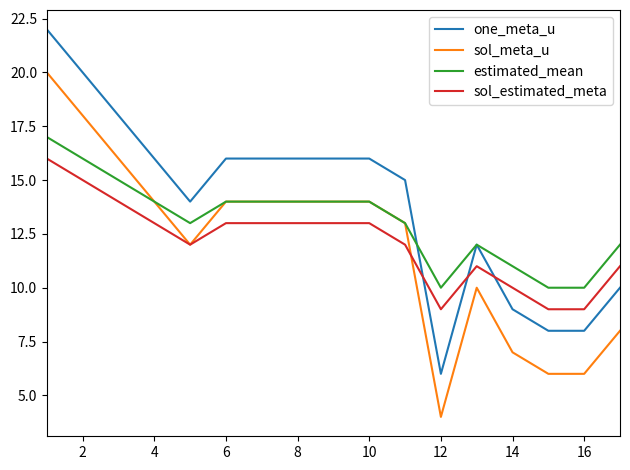

Which series ends up on top after the final intersection of sol_estimated_meta and one_meta_u?

sol_estimated_meta